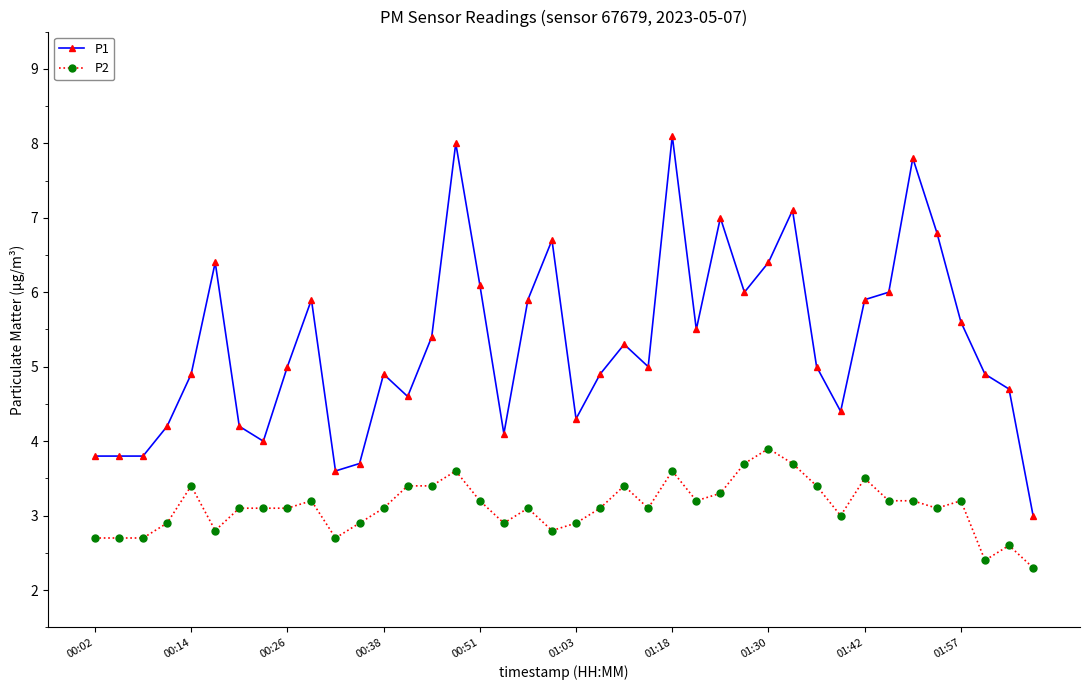

What is the value of the P2 point at the 4th from the left?

2.9